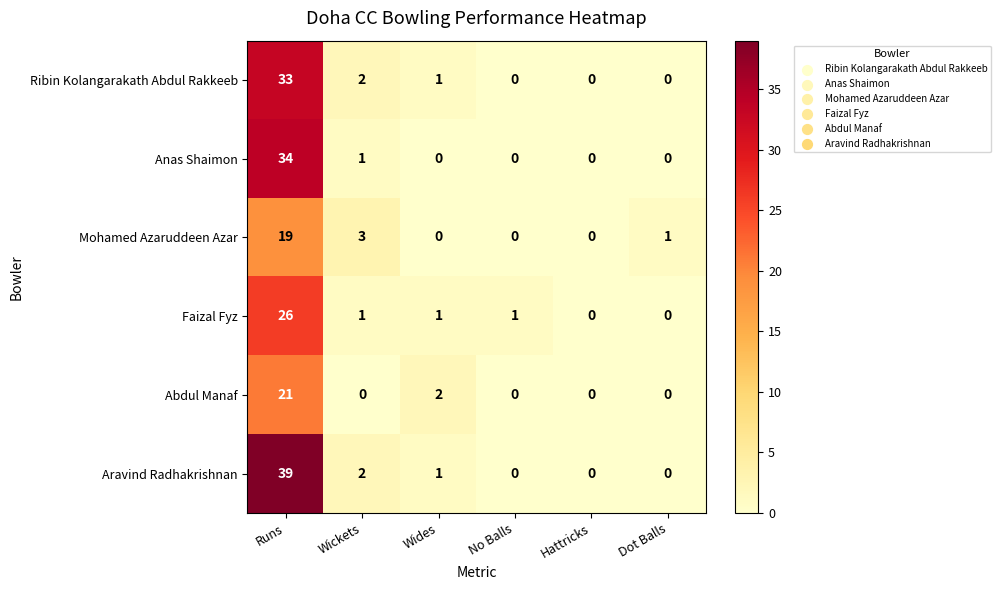

Rank the series by their maximum value, from lowest to highest.

Mohamed Azaruddeen Azar, Abdul Manaf, Faizal Fyz, Ribin Kolangarakath Abdul Rakkeeb, Anas Shaimon, Aravind Radhakrishnan